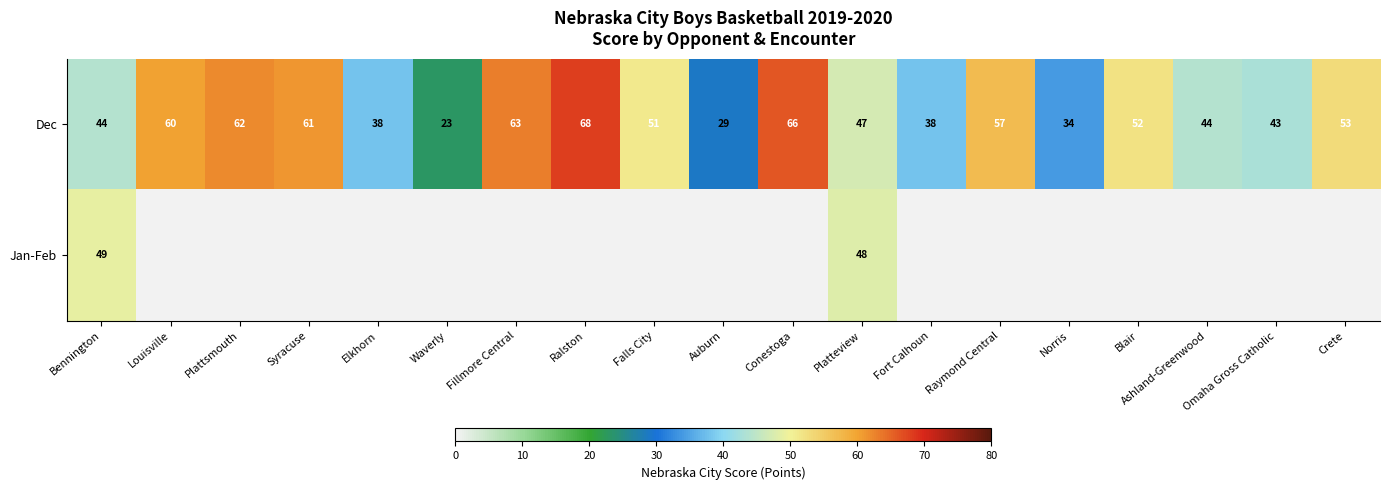

What is the difference between the Dec values at Falls City and Blair?

1